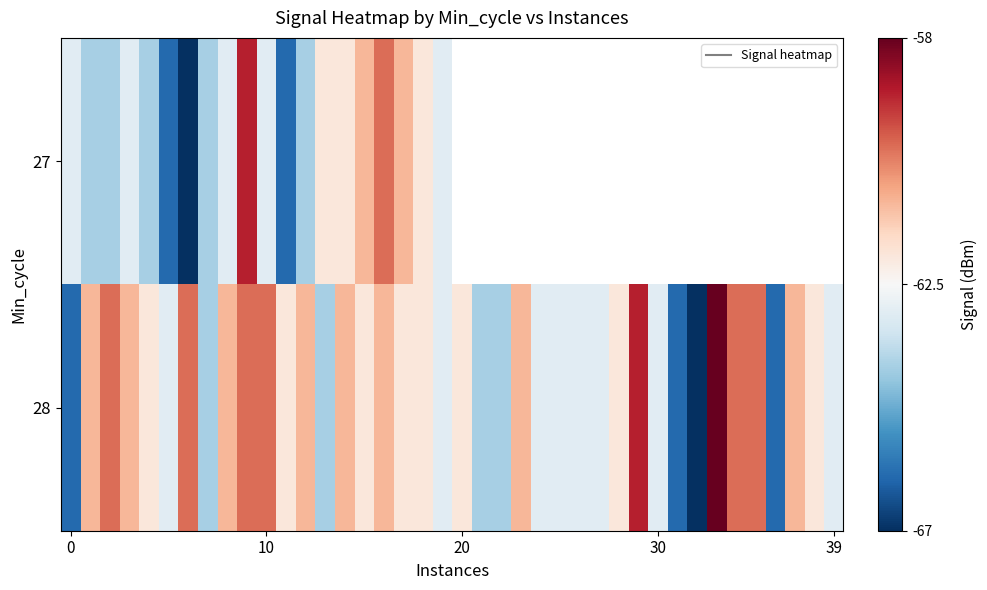

Rank the series by their average value, from lowest to highest.

27, 28